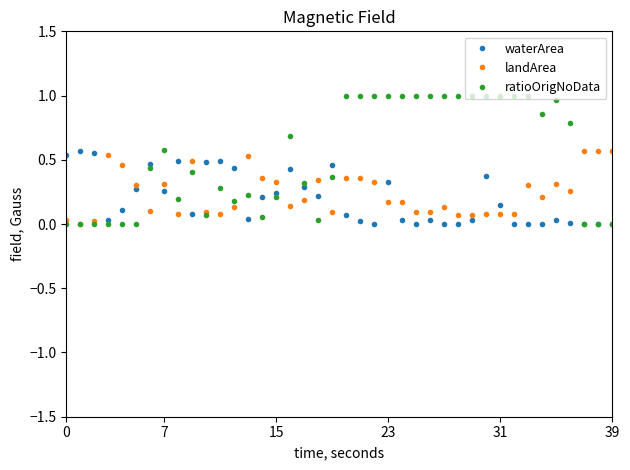

After their last crossing, which series has the higher values: landArea or waterArea?

landArea